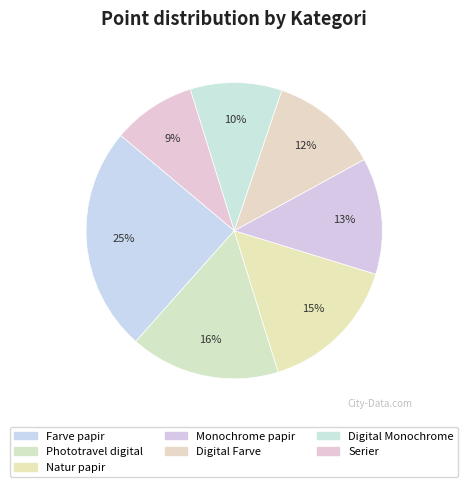

Count the number of slices in the pie.

7